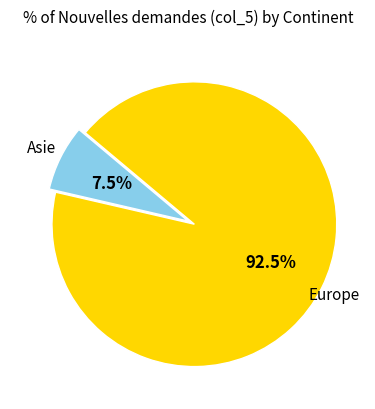

Does any single category account for the majority?

Yes